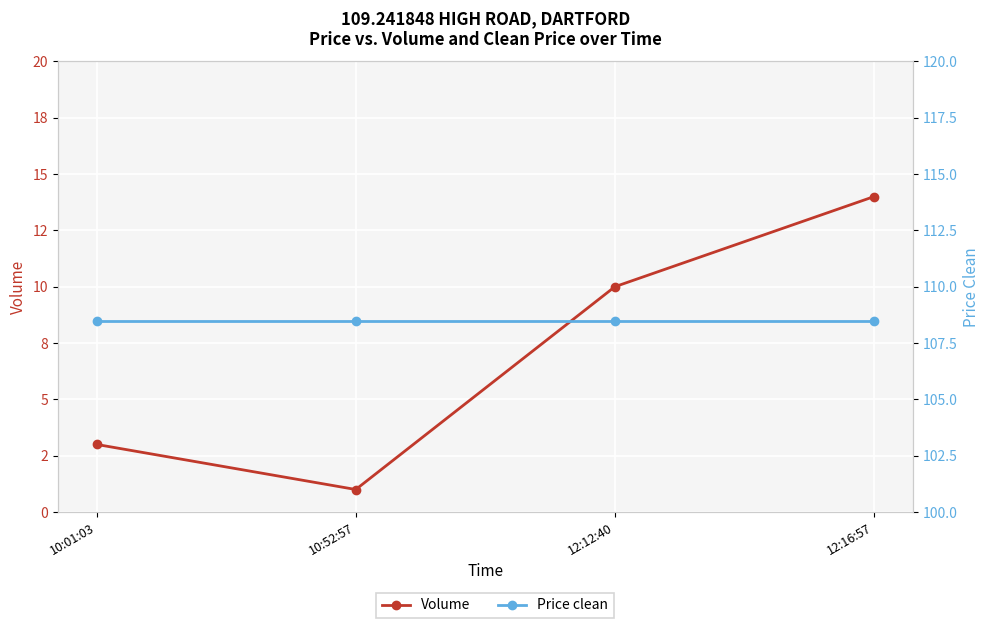

True or false: Volume has a value of 3.0 at 10:01:03.

True